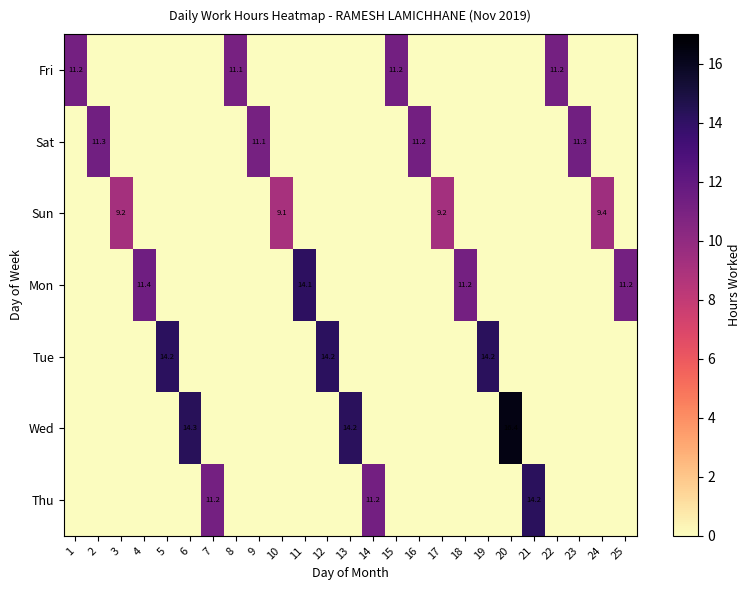

The value of Sat at 23 is 11.3. True or false?

True